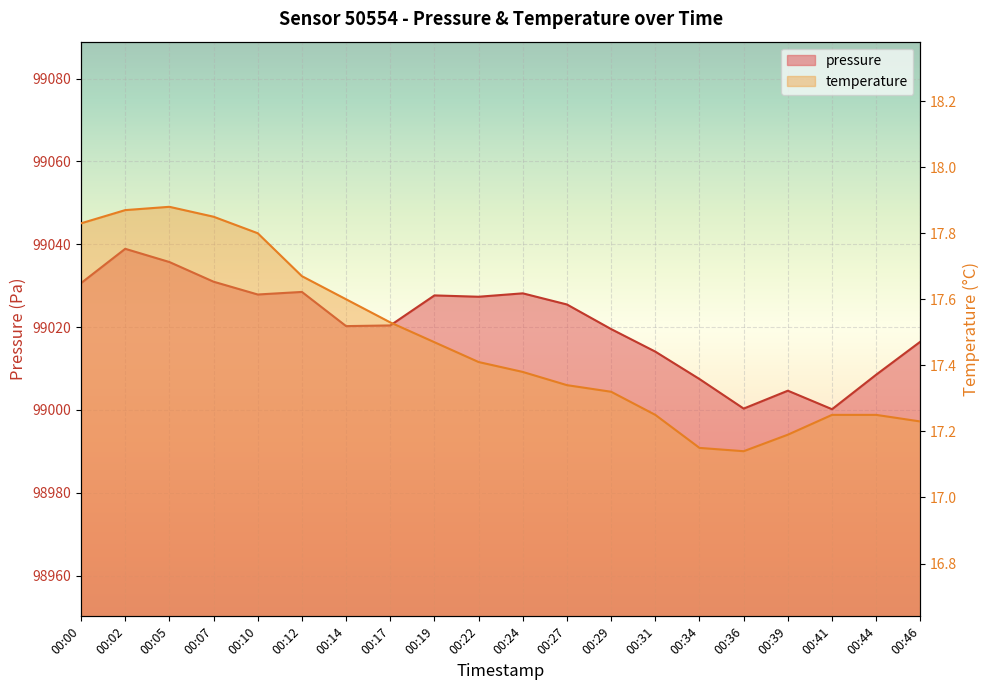

At how many categories does at least one series exceed 89145?

20